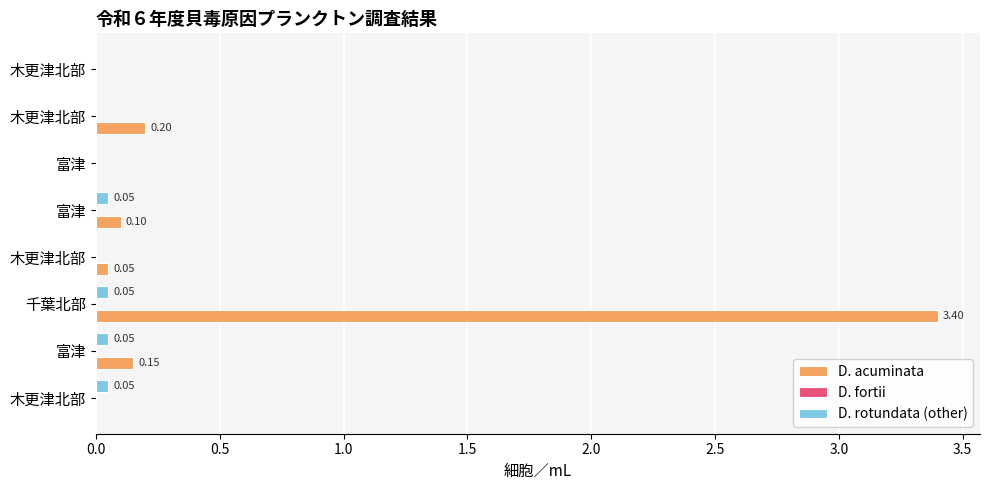

Count the D. rotundata (other) values in the range 0 to 1.

8